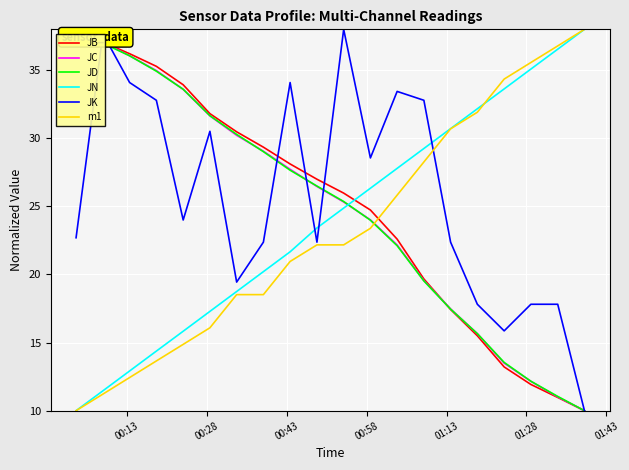

What is the maximum value for JK?

38.0